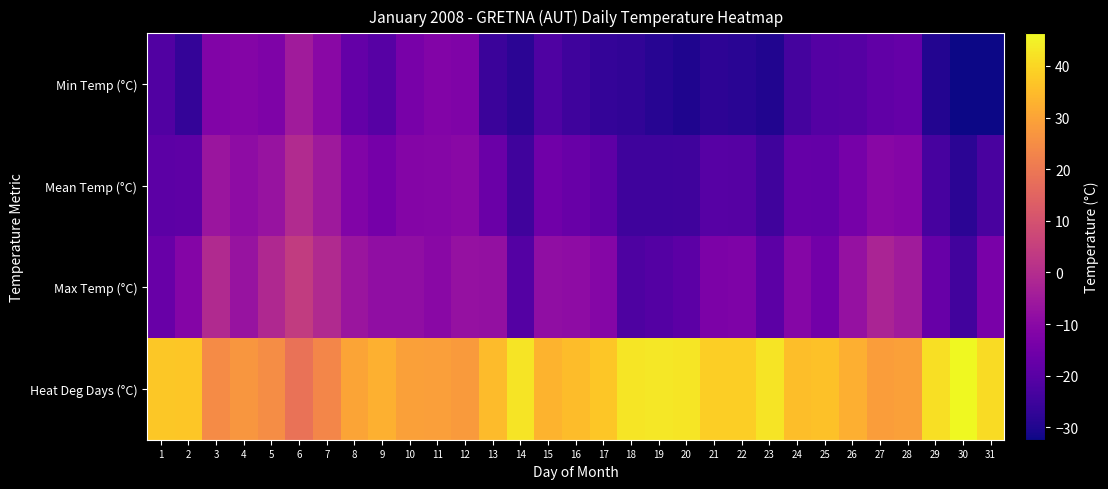

What is the maximum value shown in the chart?

46.3